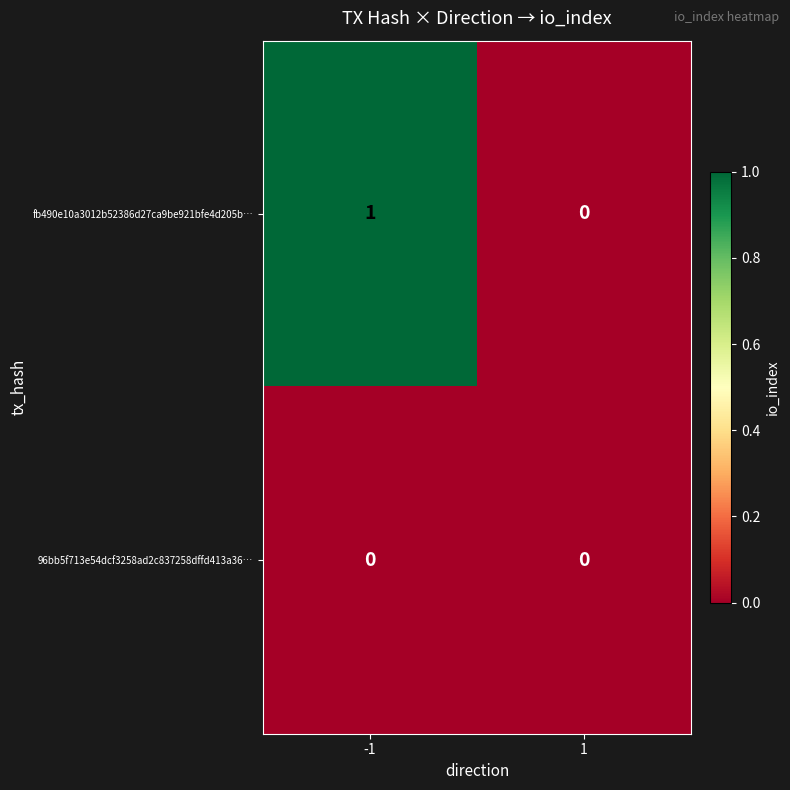

True or false: fb490e10a3012b52386d27ca9be921bfe4d205b… has a value of 2 at -1.

False